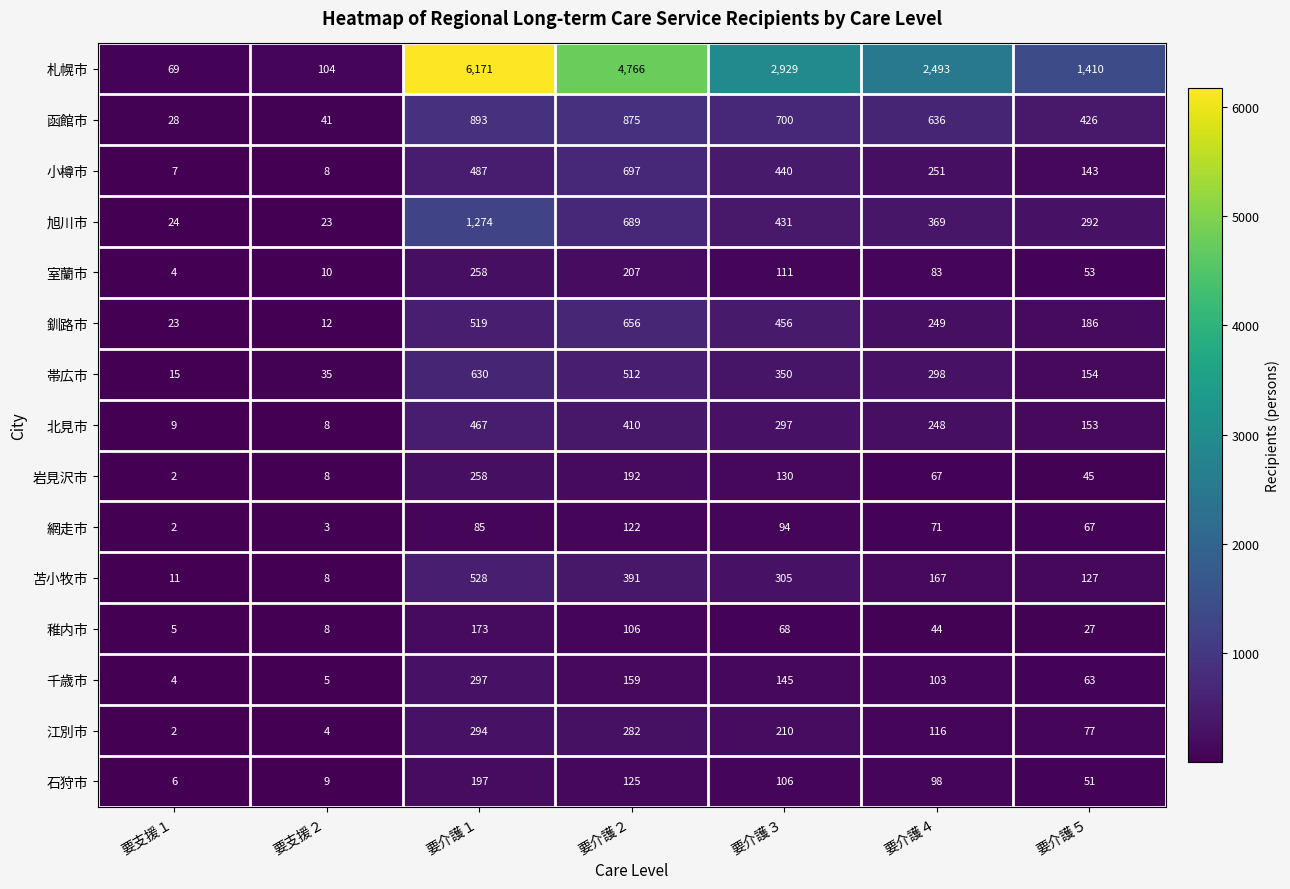

At which label does 釧路市 first exceed 249?

要介護１